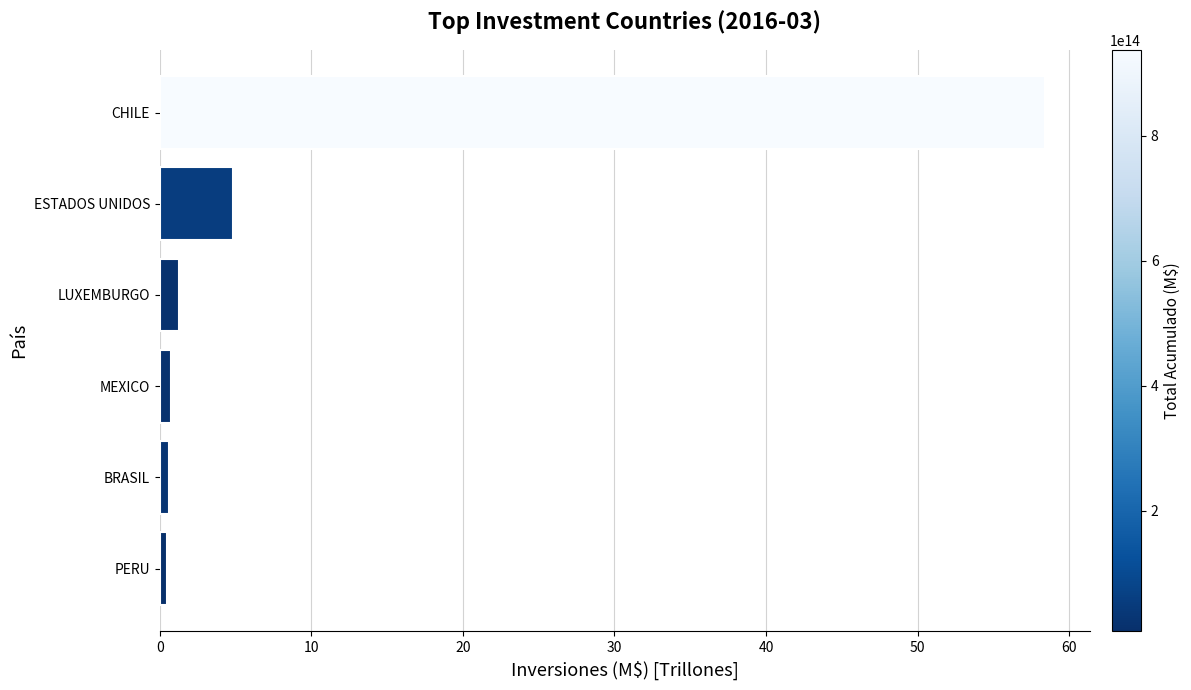

How many distinct data groups are displayed?

1